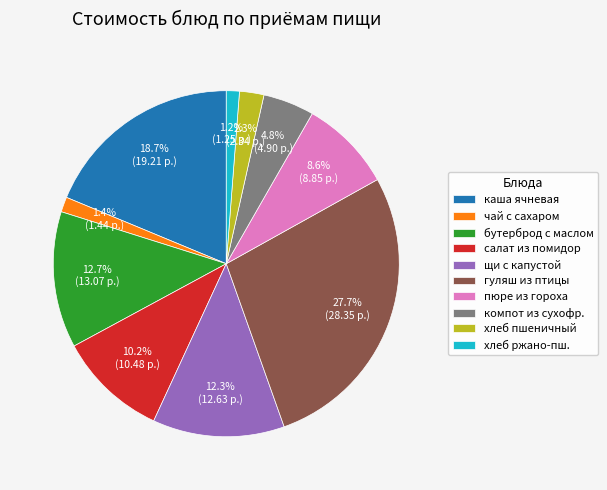

Which category has the biggest portion of the pie?

гуляш из птицы